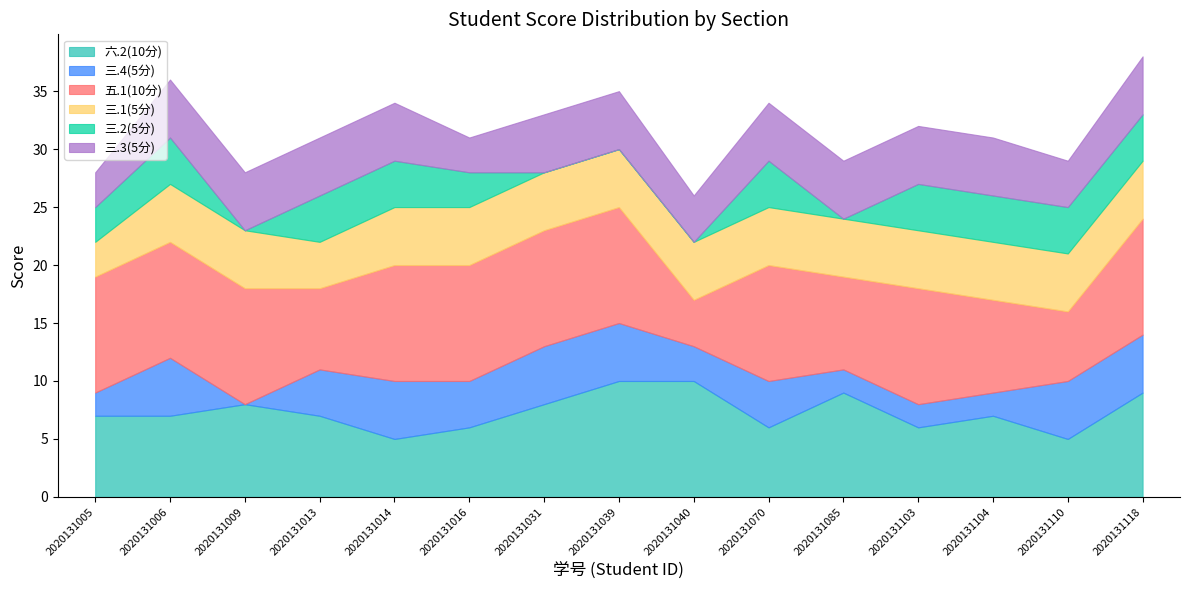

How many distinct data groups are displayed?

6